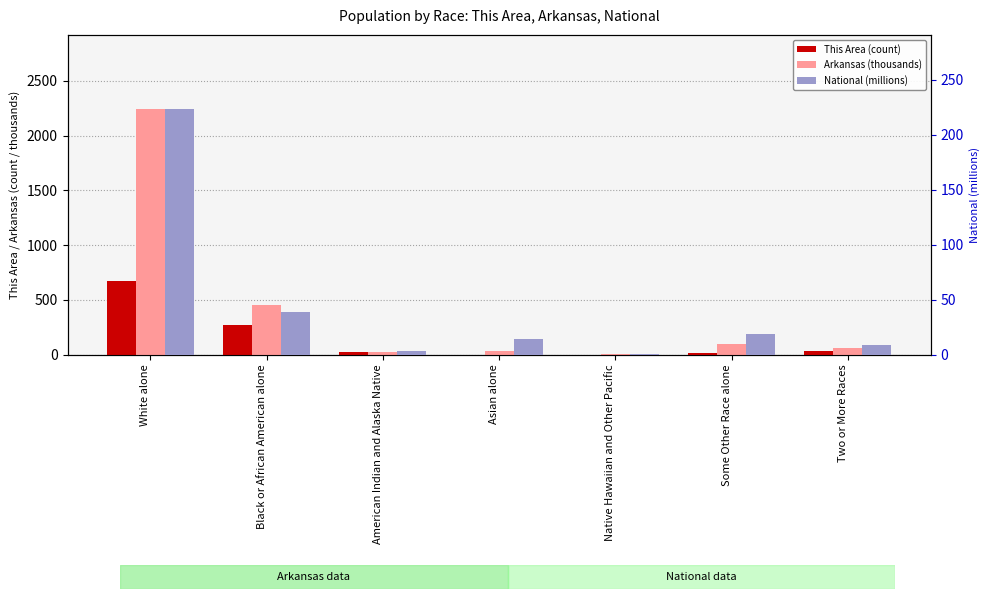

At which label is National (millions) closest to 112?

Black or African American alone